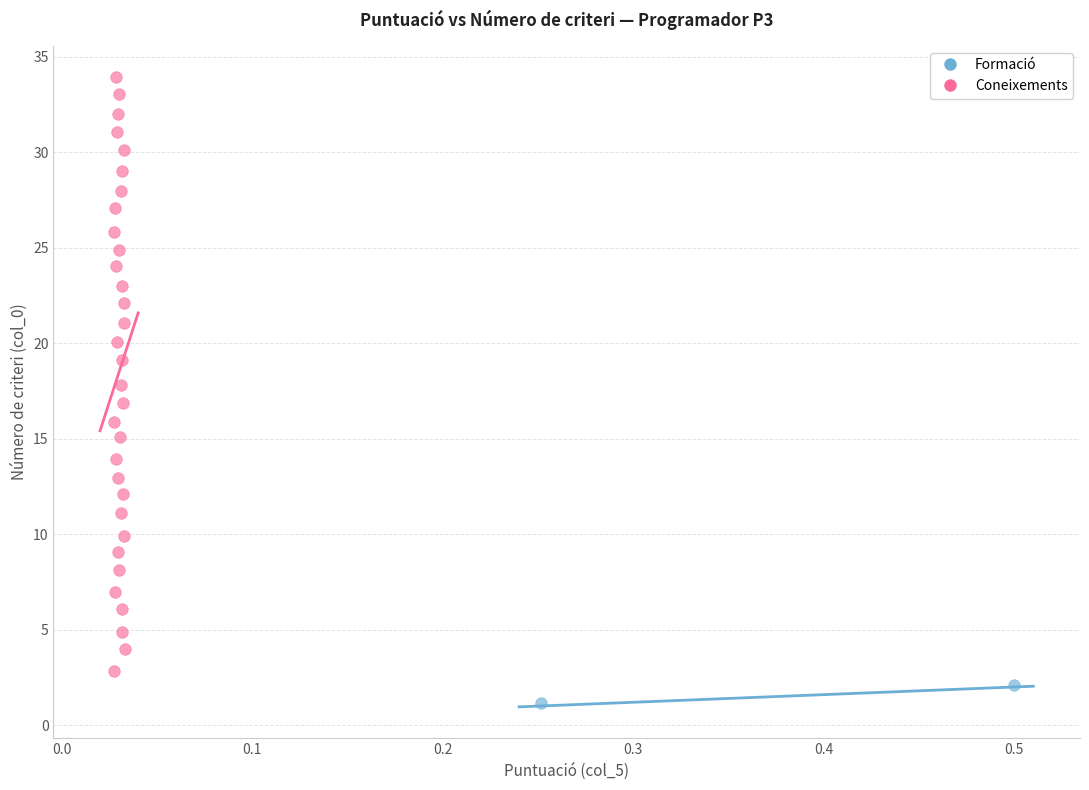

What are all the series names shown in the legend?

Formació, Coneixements